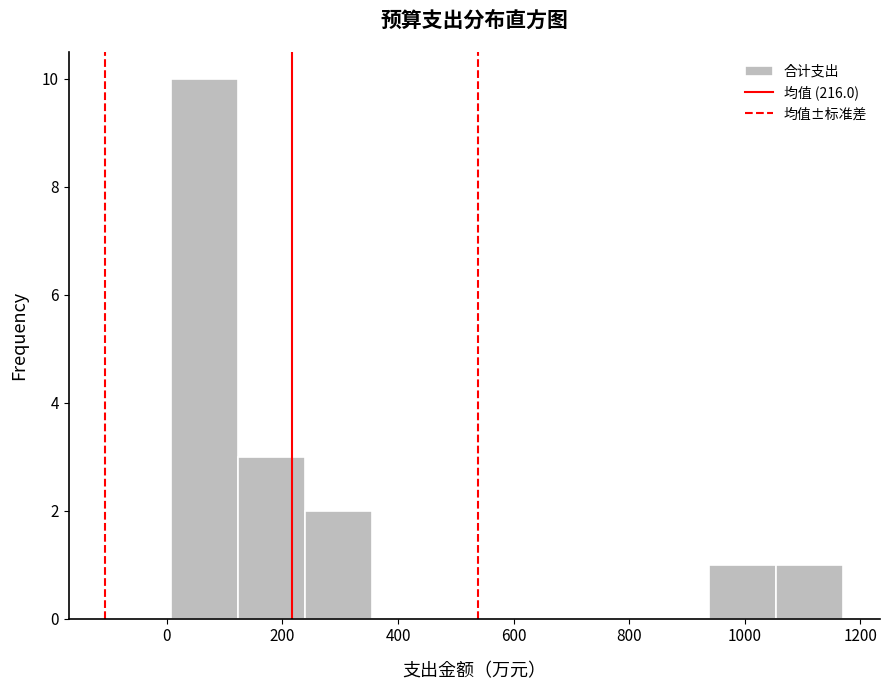

Reading left to right, list every bar in this chart as the range it spans on the x-axis followed by its height. Neither the bar edges nor the heights are printed on the chart, so give them approximately, as read against the axes.

0 to 120: 10
120 to 240: 3
240 to 360: 2
360 to 480: 0
480 to 580: 0
580 to 700: 0
700 to 820: 0
820 to 940: 0
940 to 1060: 1
1060 to 1160: 1